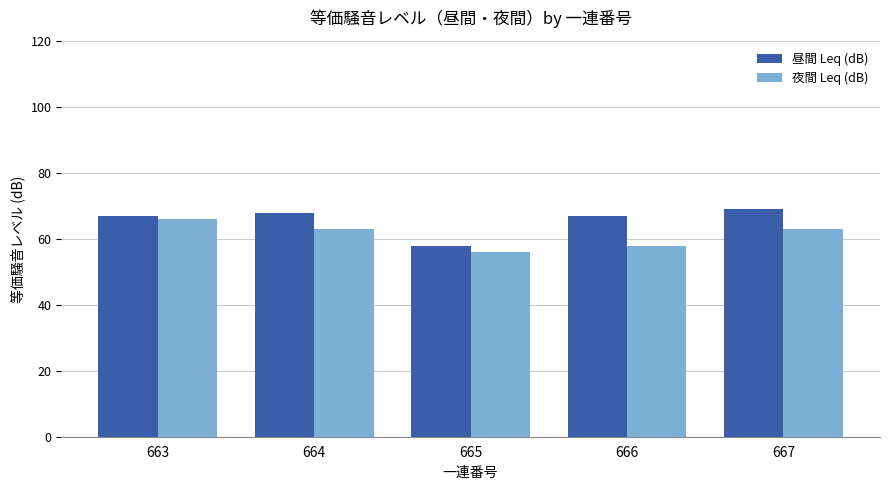

Rank the series by their maximum value, from lowest to highest.

夜間 Leq (dB), 昼間 Leq (dB)